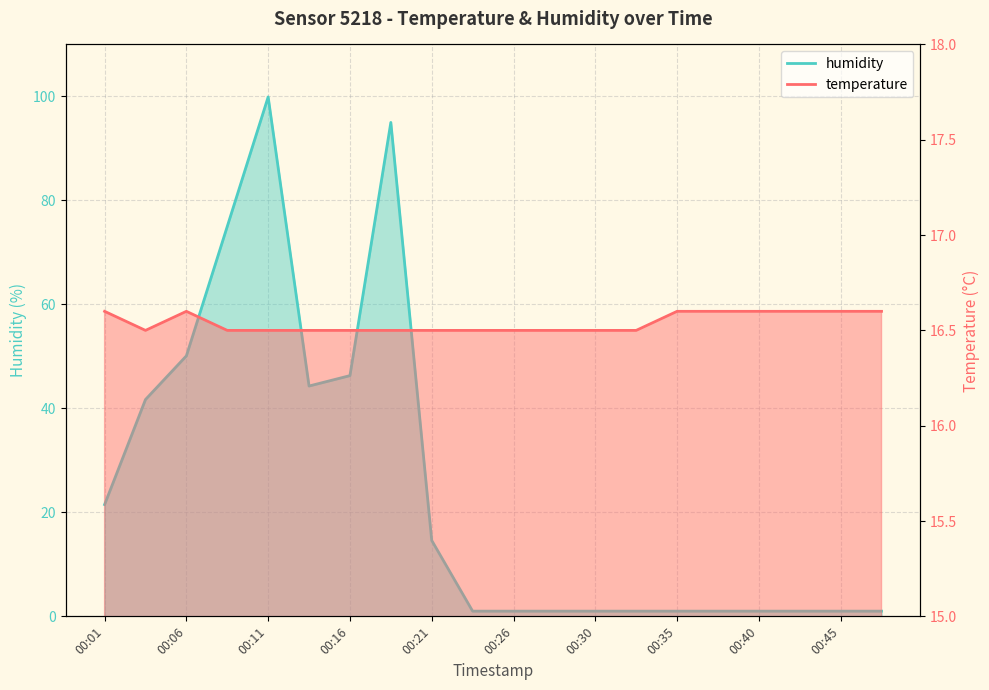

Does the chart display data point markers on the line(s)?

No